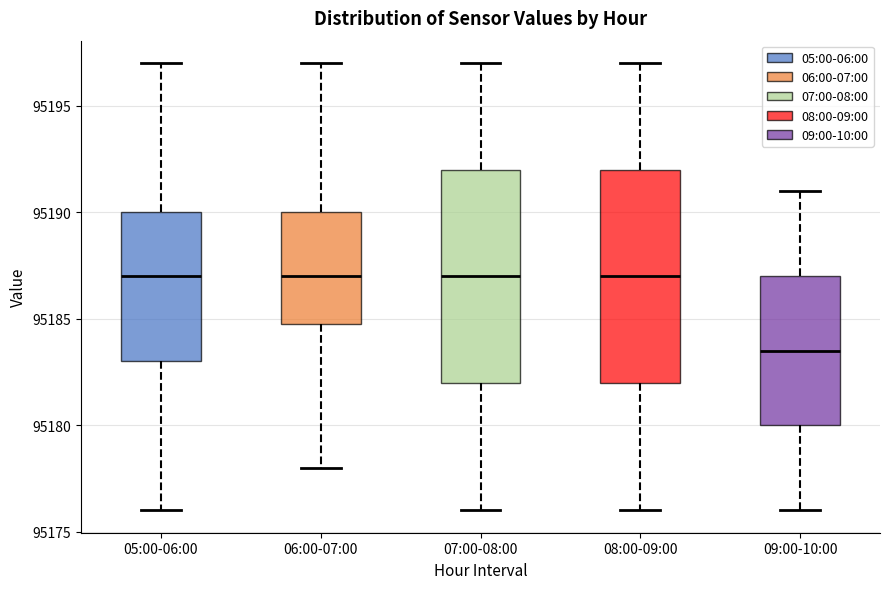

Reading left to right, read every box against the y-axis: the position of its median line, the range the box covers, and the ends of its whiskers. The values are not printed on the chart, so give them approximately, as read against the axis.

05:00-06:00: median 95187.0, box 95183.0 to 95190.0, whiskers 95176.0 to 95197.0
06:00-07:00: median 95187.0, box 95185.0 to 95190.0, whiskers 95178.0 to 95197.0
07:00-08:00: median 95187.0, box 95182.0 to 95192.0, whiskers 95176.0 to 95197.0
08:00-09:00: median 95187.0, box 95182.0 to 95192.0, whiskers 95176.0 to 95197.0
09:00-10:00: median 95183.5, box 95180.0 to 95187.0, whiskers 95176.0 to 95191.0